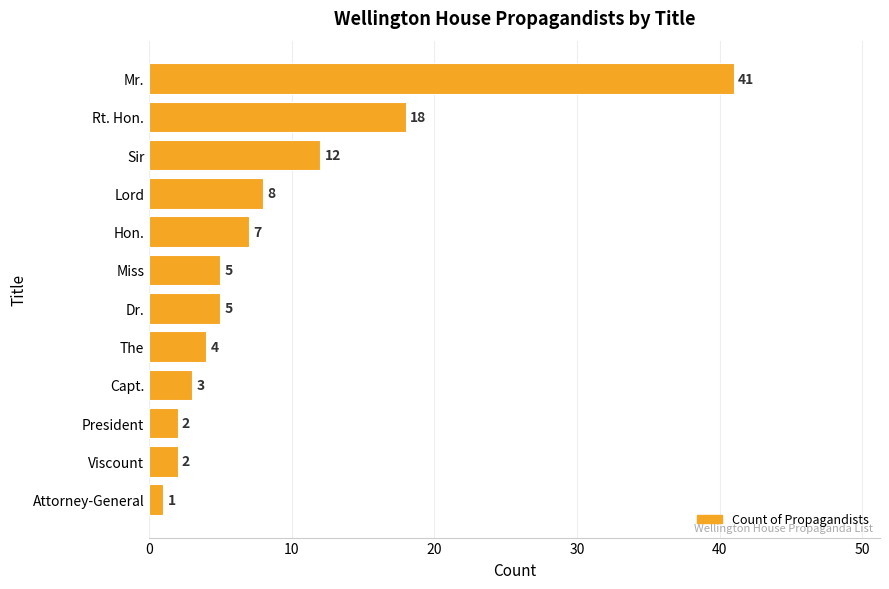

Does the chart contain stacked bars?

No